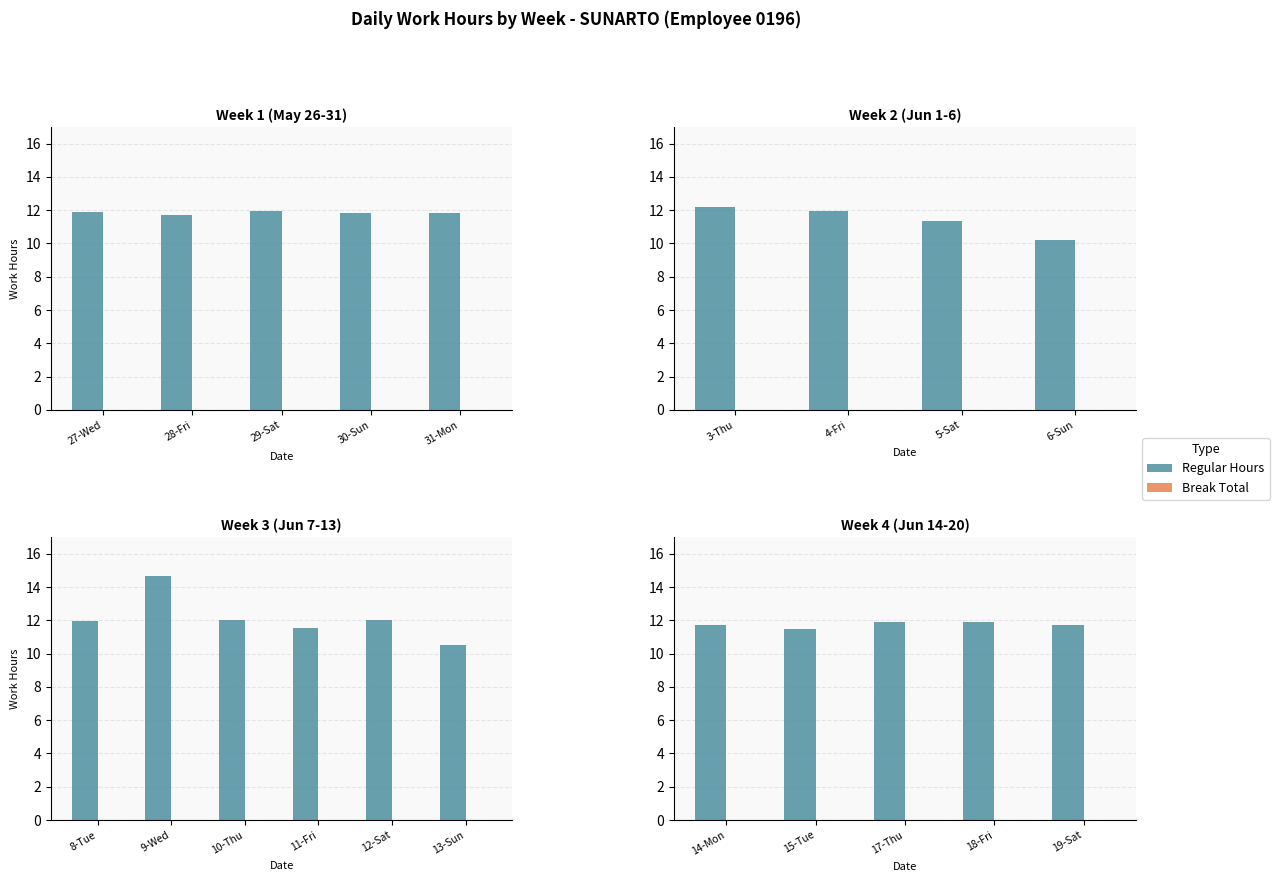

At 18-Fri, list the series in order from largest to smallest.

Regular Hours, Break Total